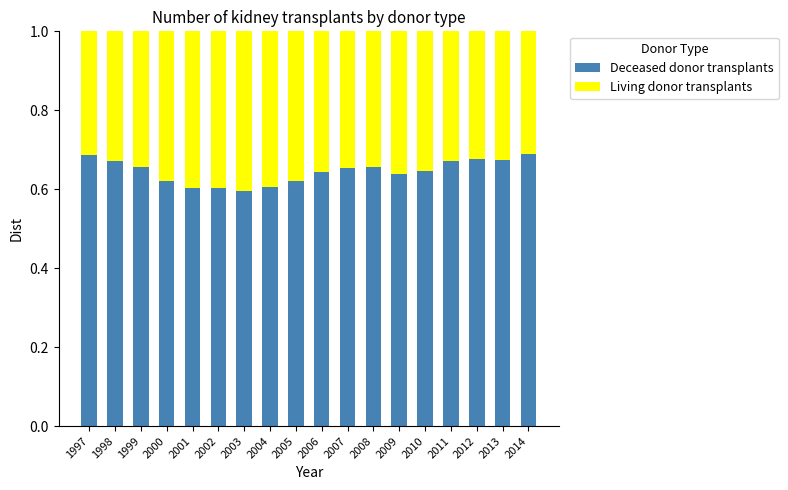

How many Deceased donor transplants values are between 0 and 1?

18